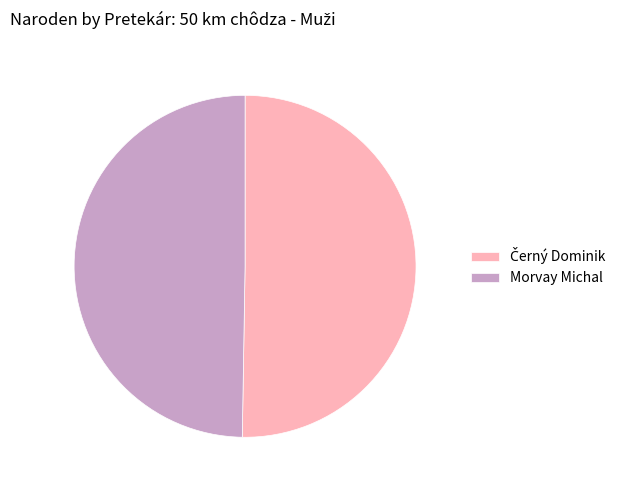

Is there any slice that represents more than half of the pie?

Yes